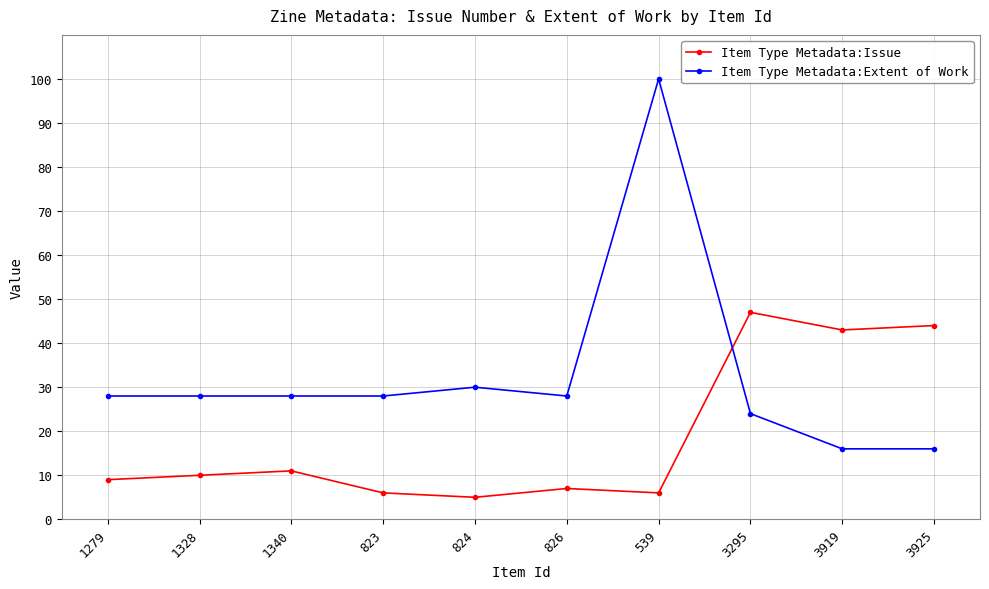

Read the Item Type Metadata:Extent of Work value at 539.

100